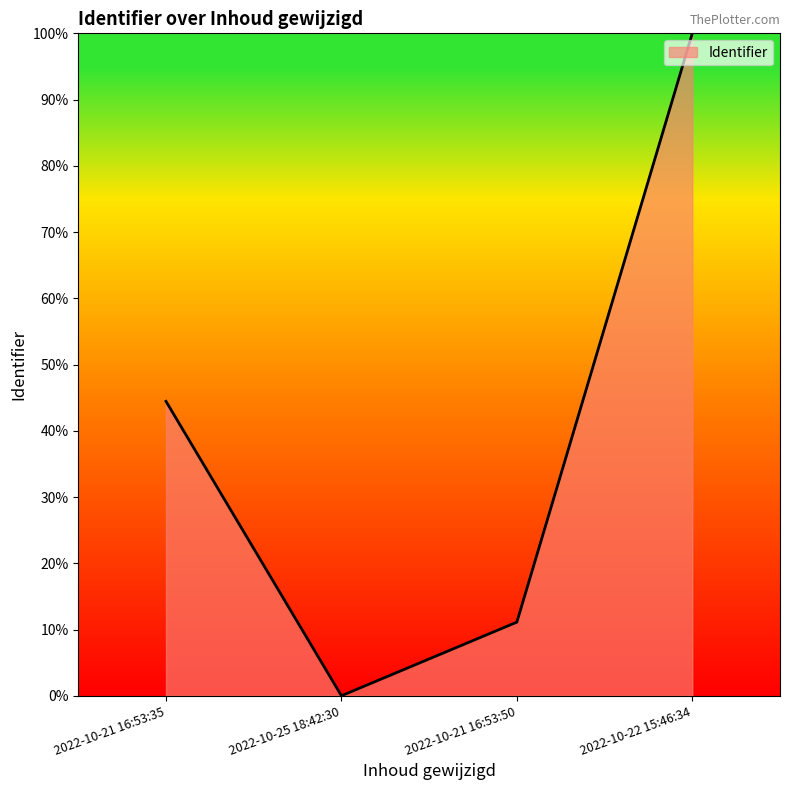

True or false: there are more than 1 points higher than both neighbors.

False